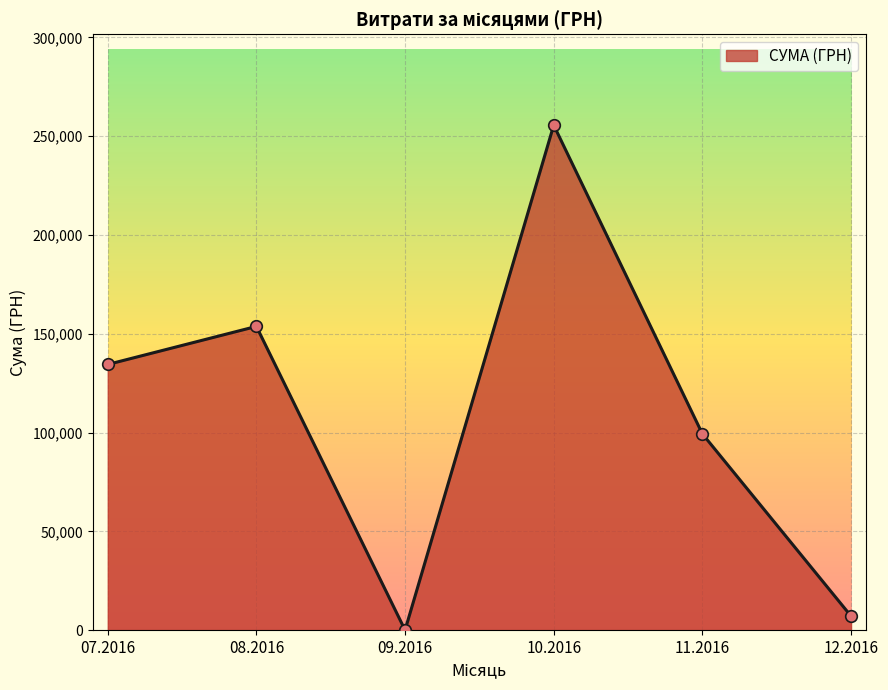

What is the change in value from 07.2016 to 12.2016?

-127368.9